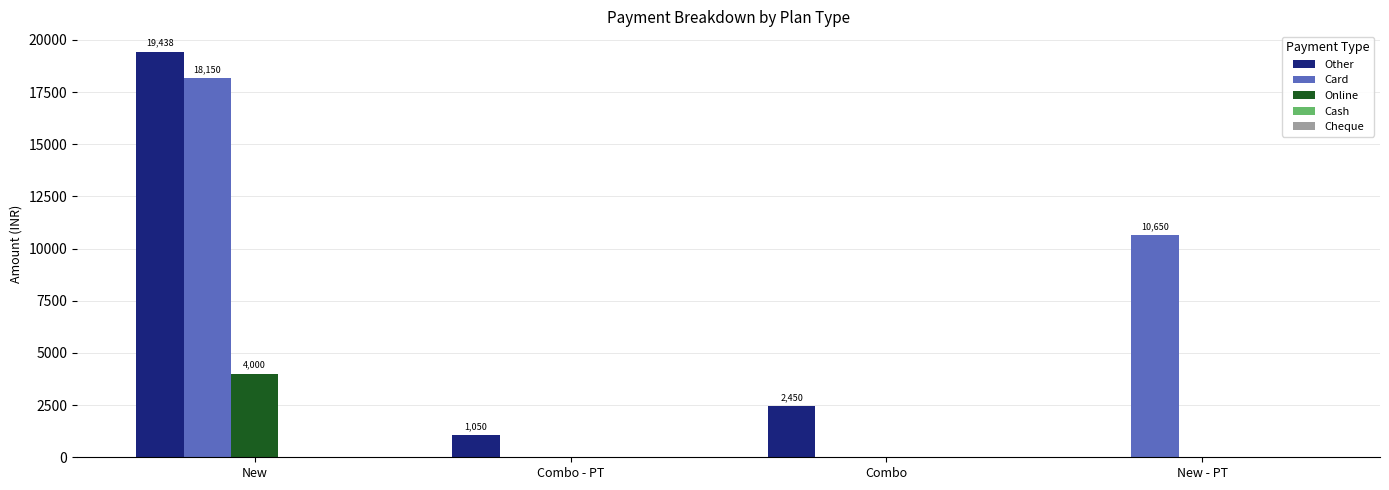

Which category has the highest value across all series?

New